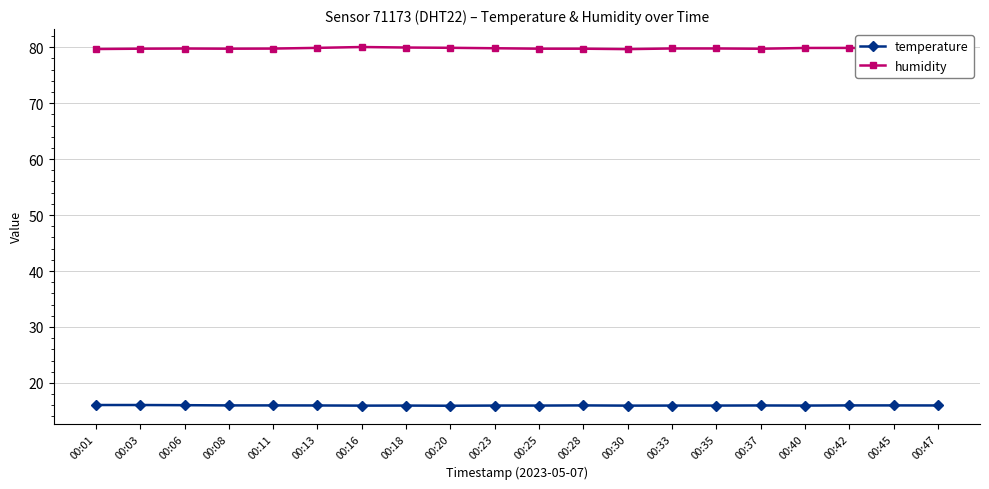

What is the minimum value for temperature?

15.9